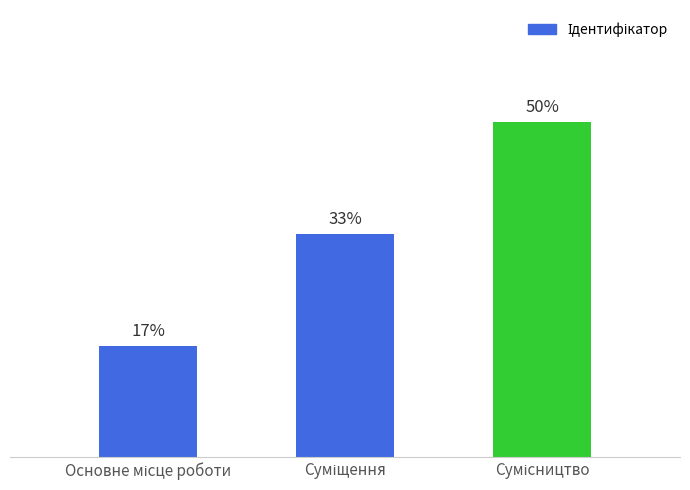

What value does the data have at Основне місце роботи?

1